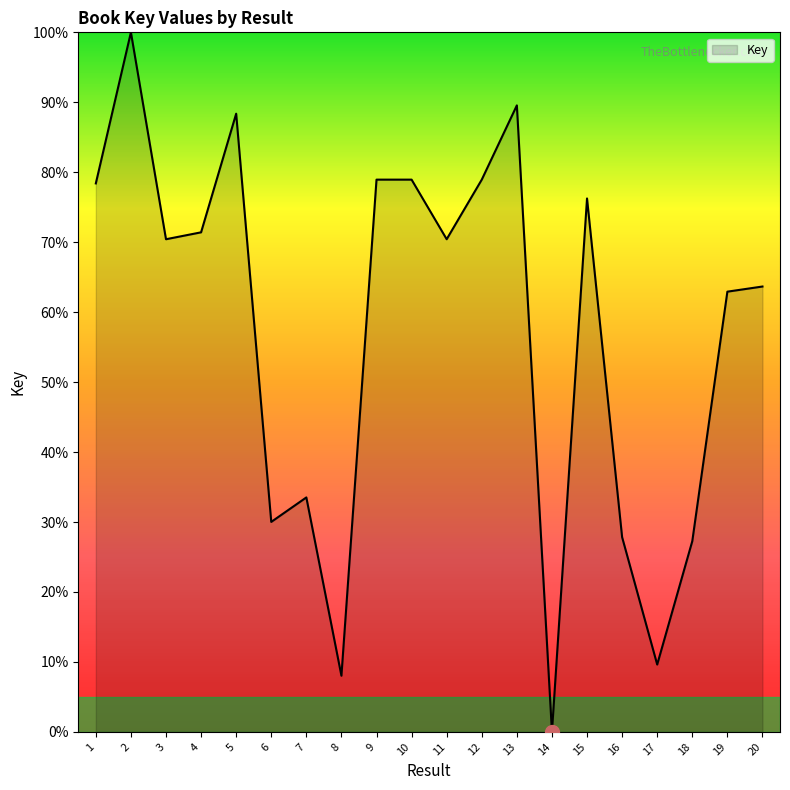

What is the ratio of the value at 5 to the value at 19?

1.4